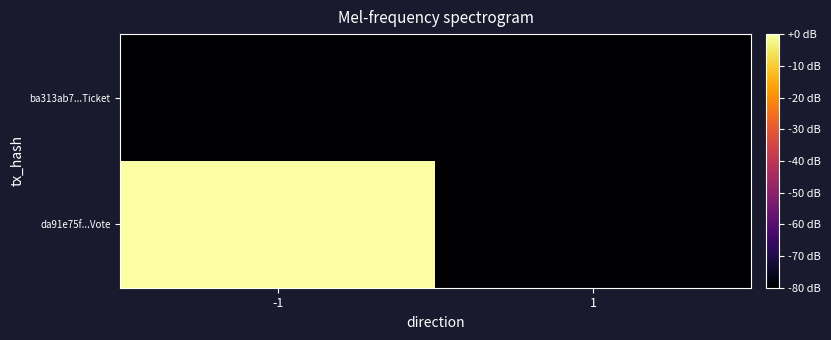

What is the total value across all series at -1?

-79